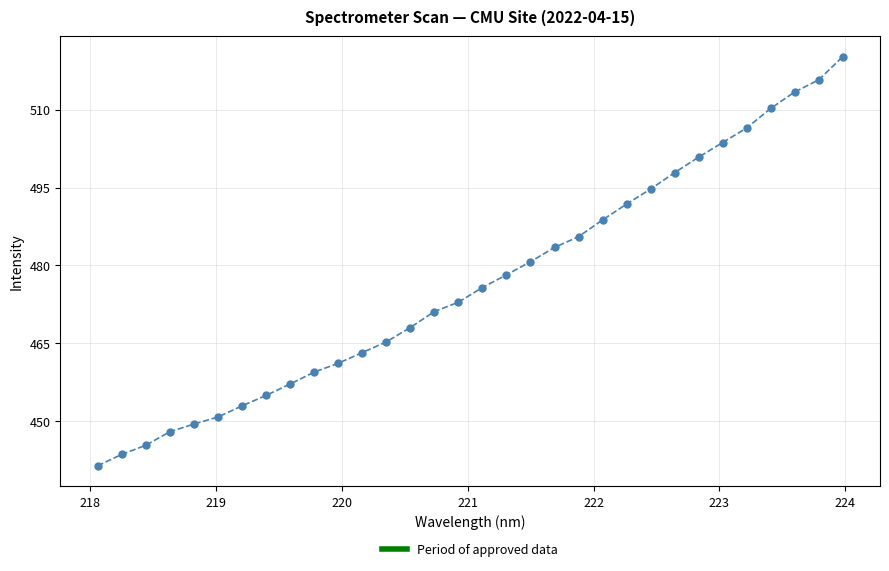

What is the value of the 2nd point from the left?

443.6